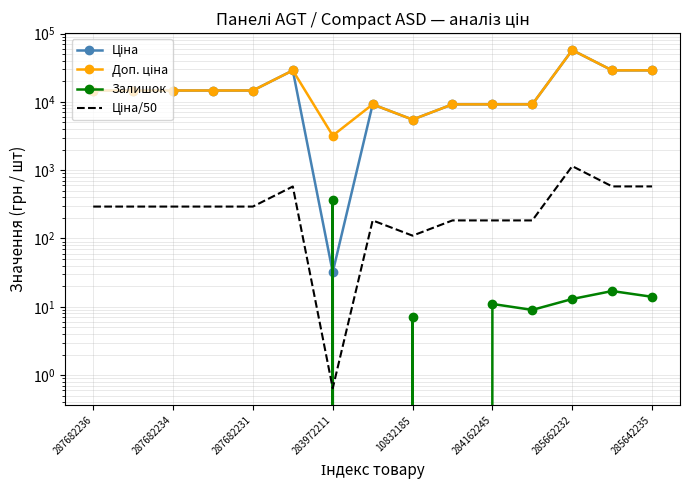

How many values in the Ціна/50 series exceed 292?

9